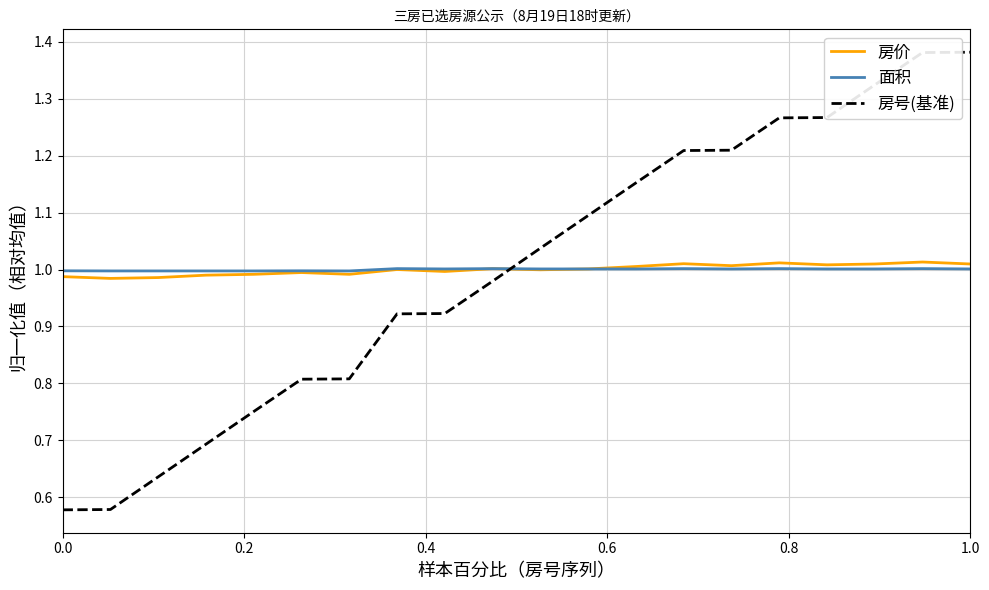

How many intersections are there between 房号(基准) and 面积?

1